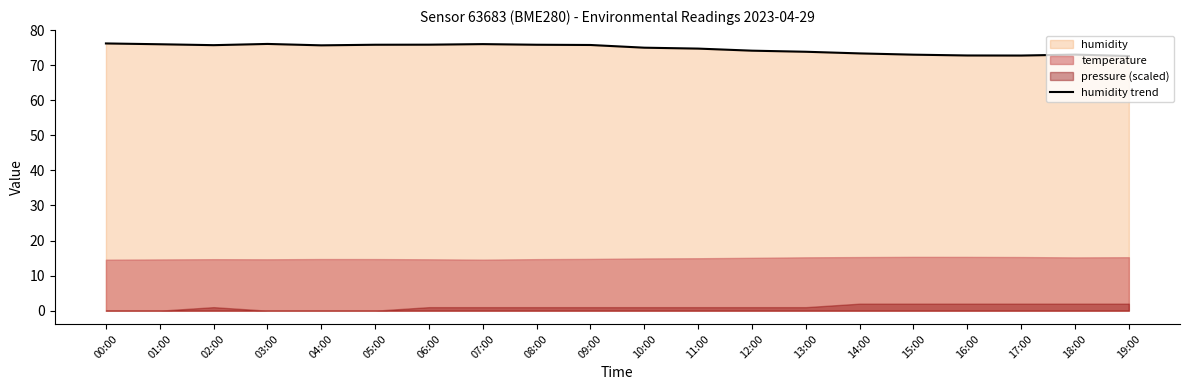

What is the difference between the maximum and minimum values?

3.6